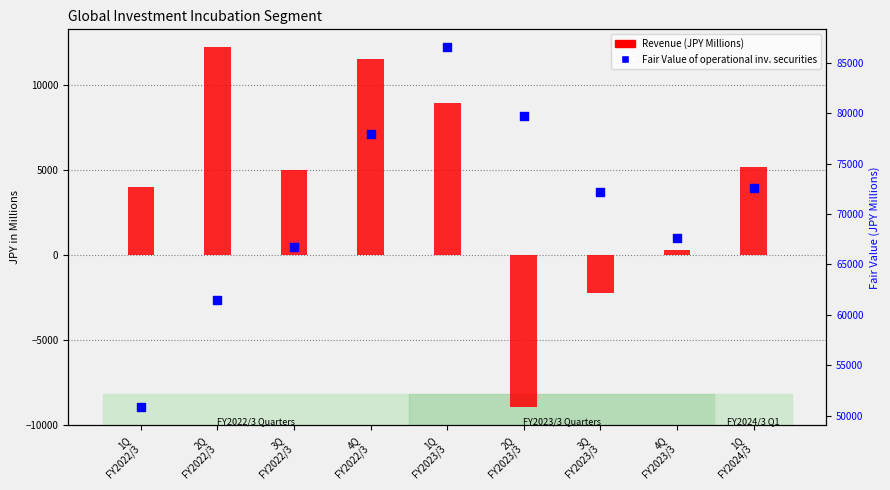

Which series reaches the maximum Y coordinate?

Fair Value (operational inv. securities)